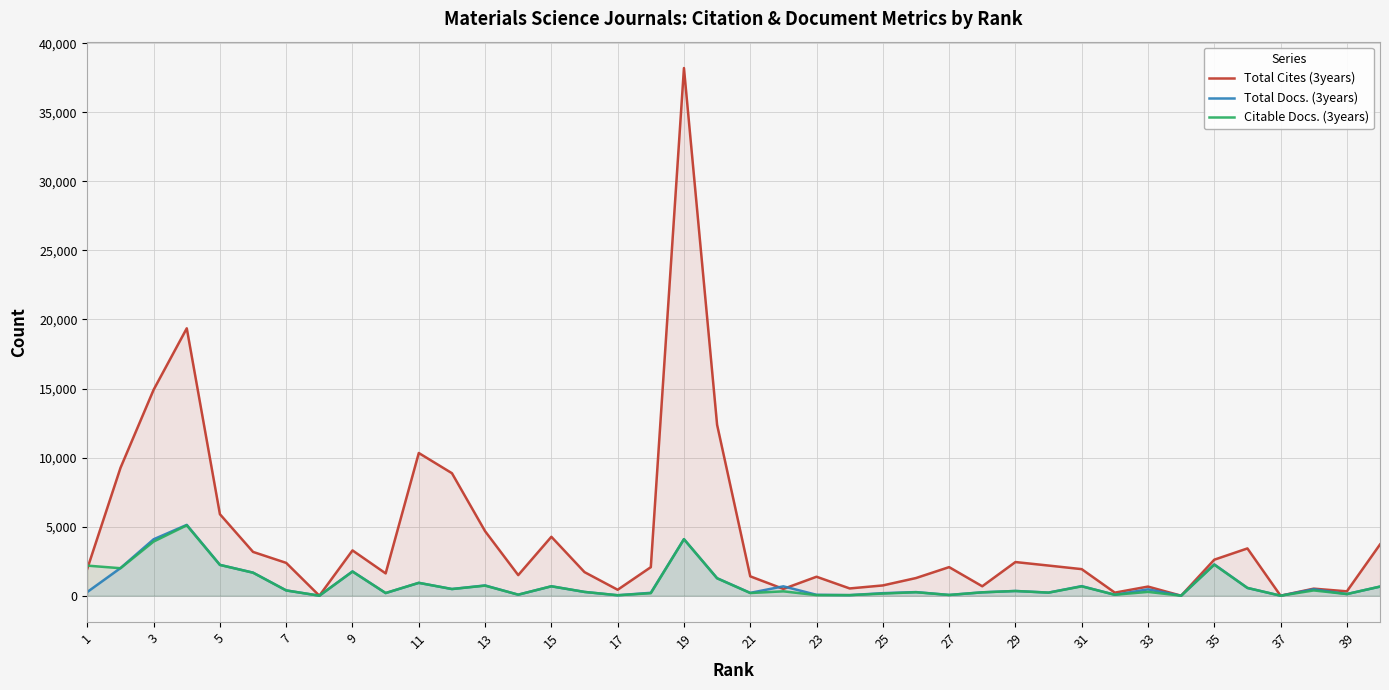

Is it true that Total Docs. (3years) equals 3024 at 15?

False